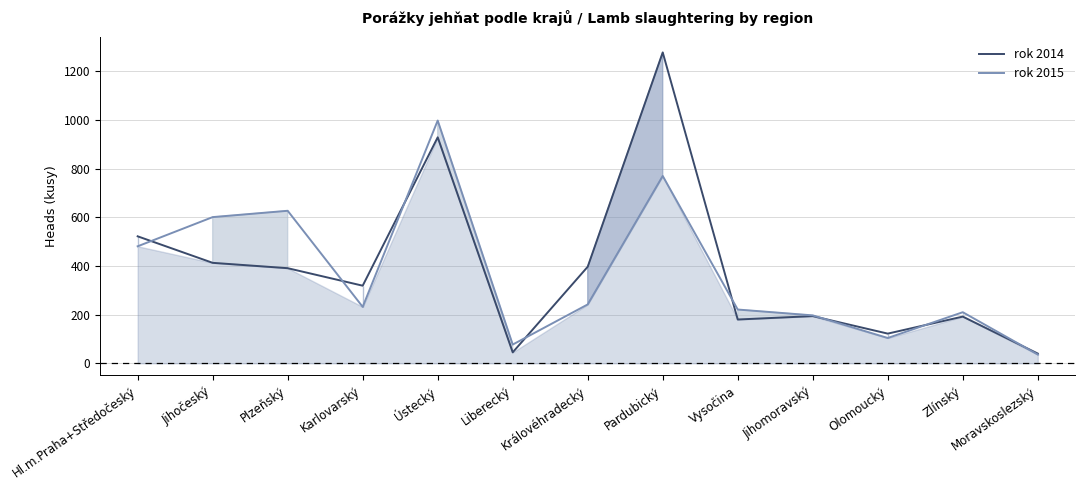

How many distinct data groups are displayed?

2